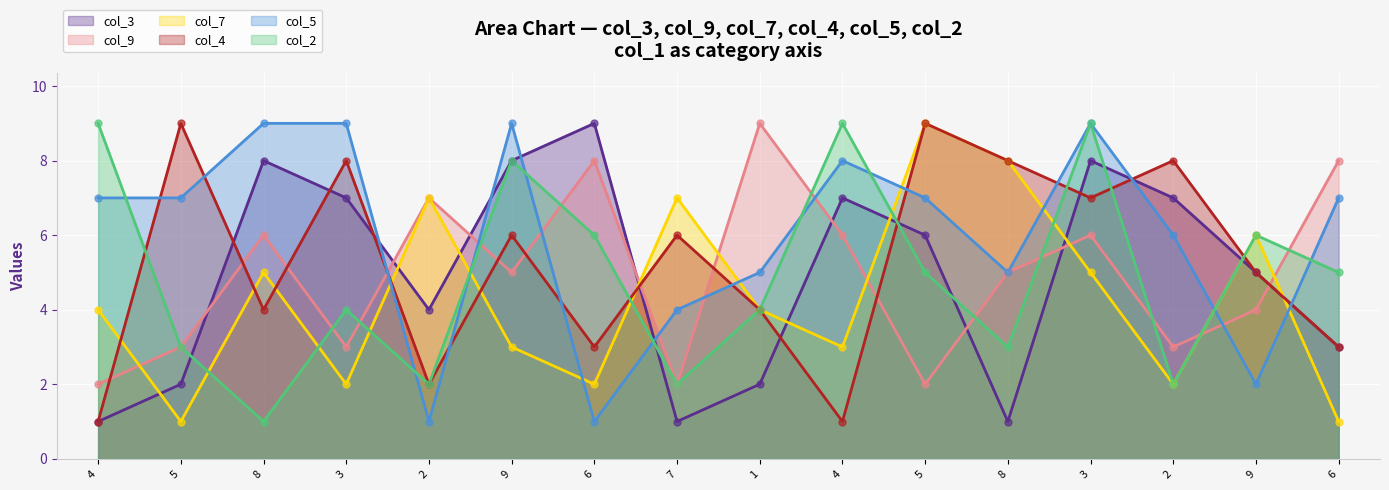

What is the total value across all series at 9?

39